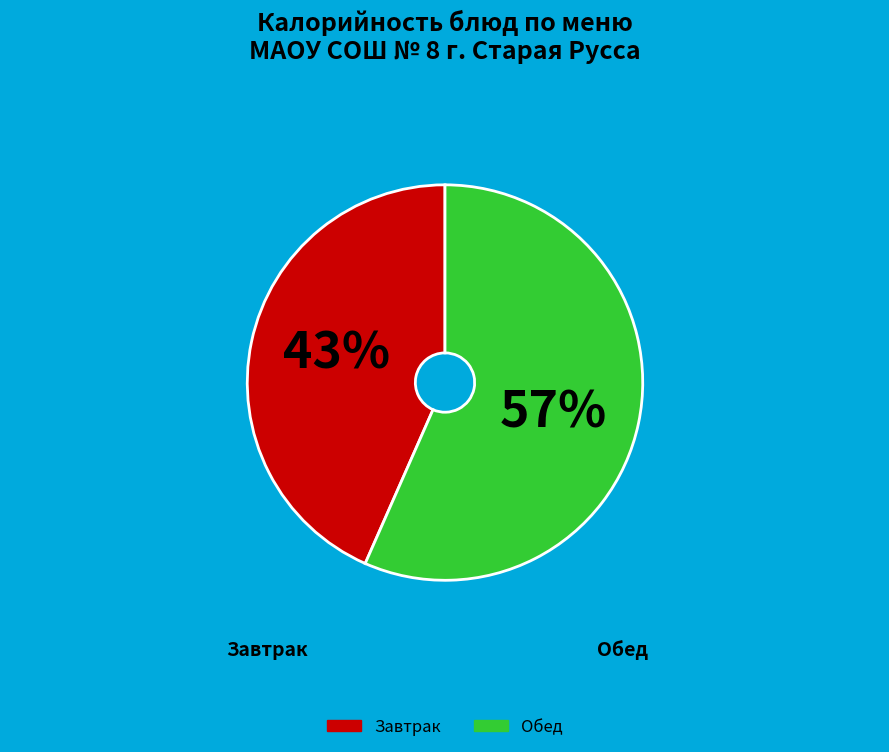

Which category has the smallest portion of the pie?

Завтрак